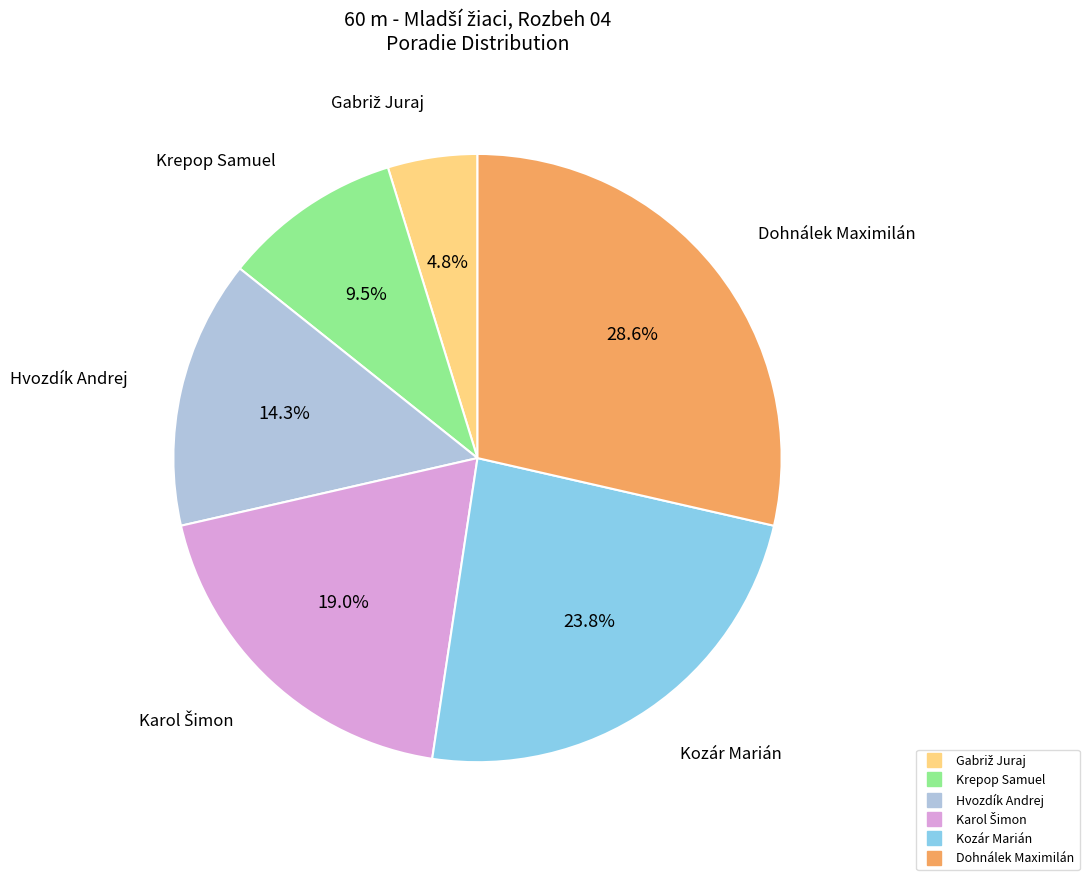

How many slices are in this pie chart?

6